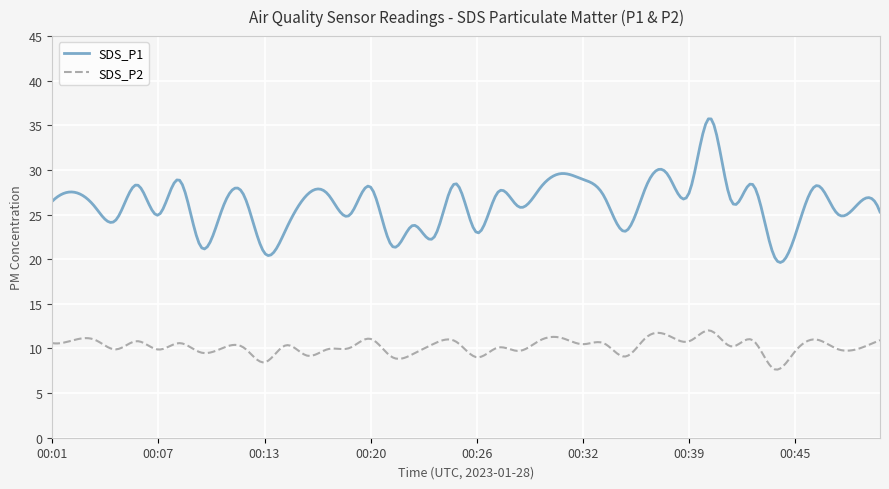

In SDS_P1, how many points are higher than both neighbors (excluding endpoints)?

15